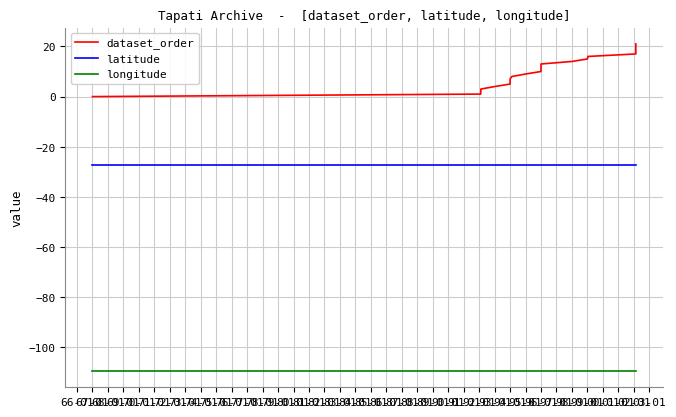

What are all the series names shown in the legend?

dataset_order, latitude, longitude